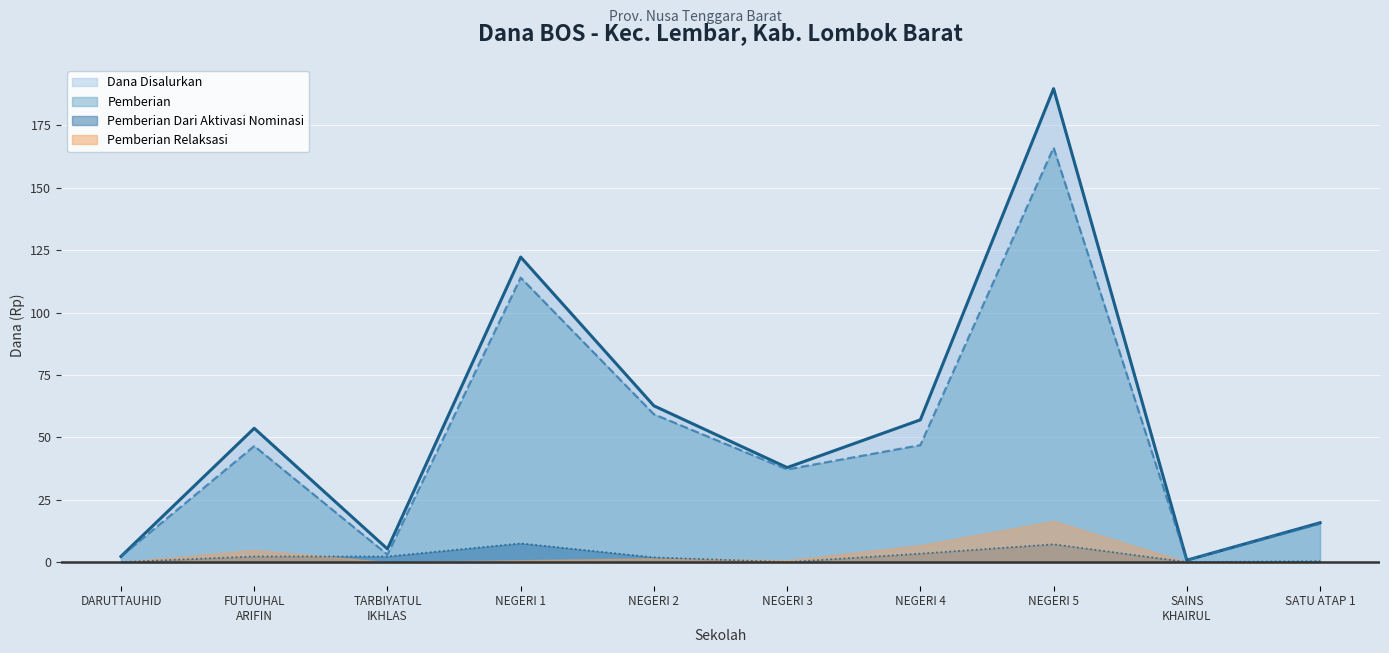

How many data points in Dana Disalurkan are above 53625000?

4